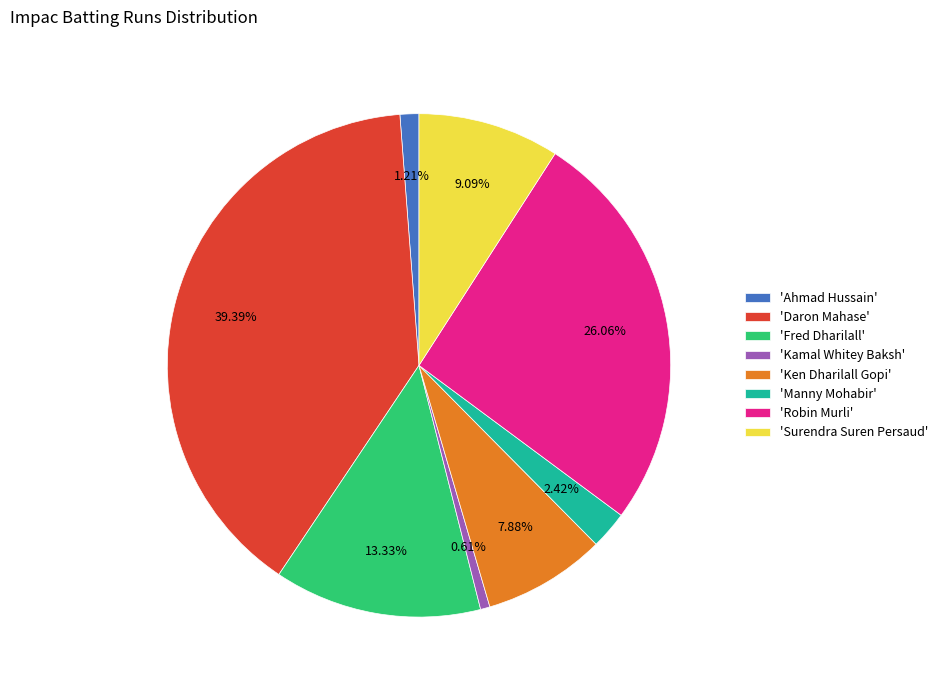

What is the smallest slice in the pie chart?

'Kamal Whitey Baksh'